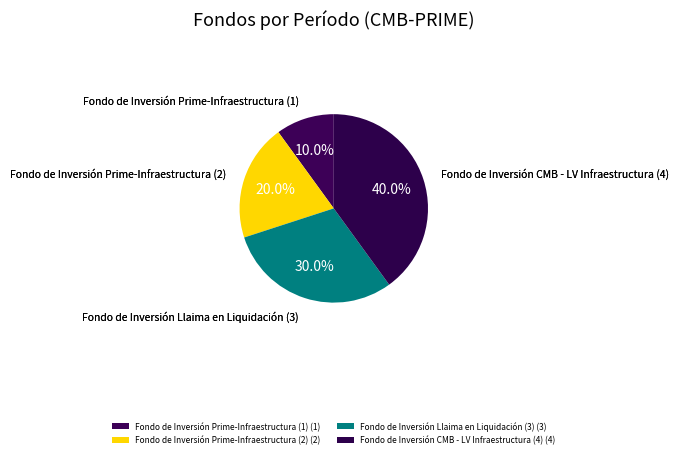

How many slices are in this pie chart?

4